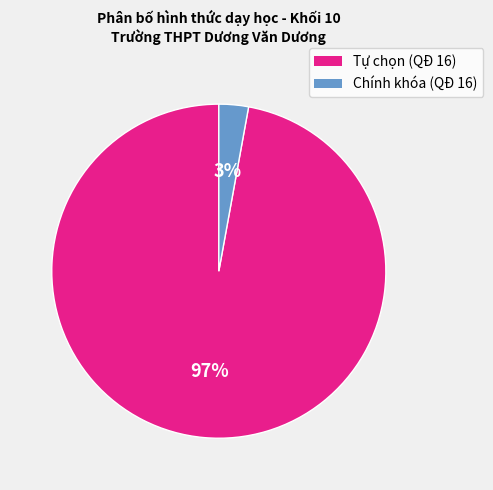

Which slice represents more than half of the pie?

Tự chọn (QĐ 16)